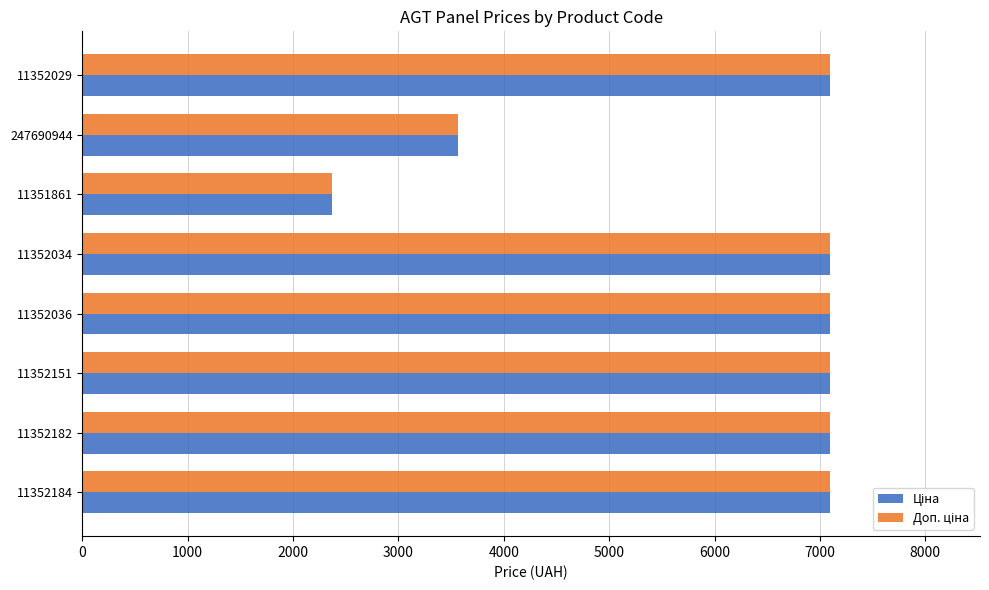

What is the maximum value shown in the chart?

7098.8